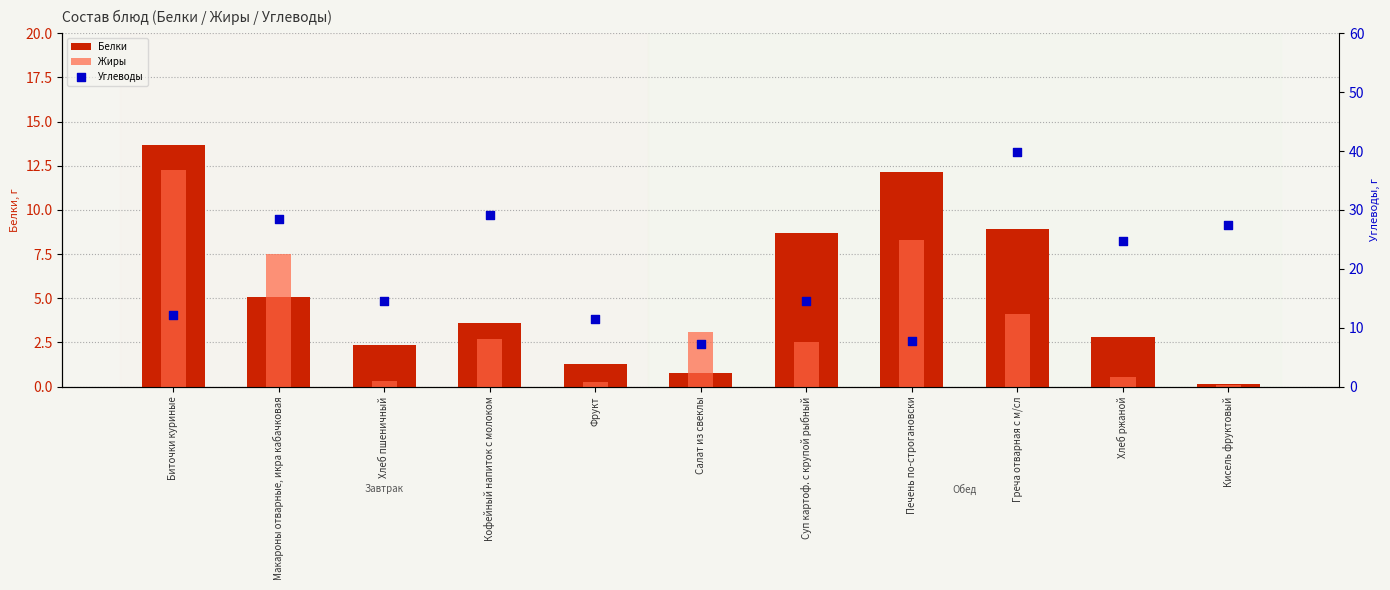

Which series reaches the minimum Y coordinate?

Жиры